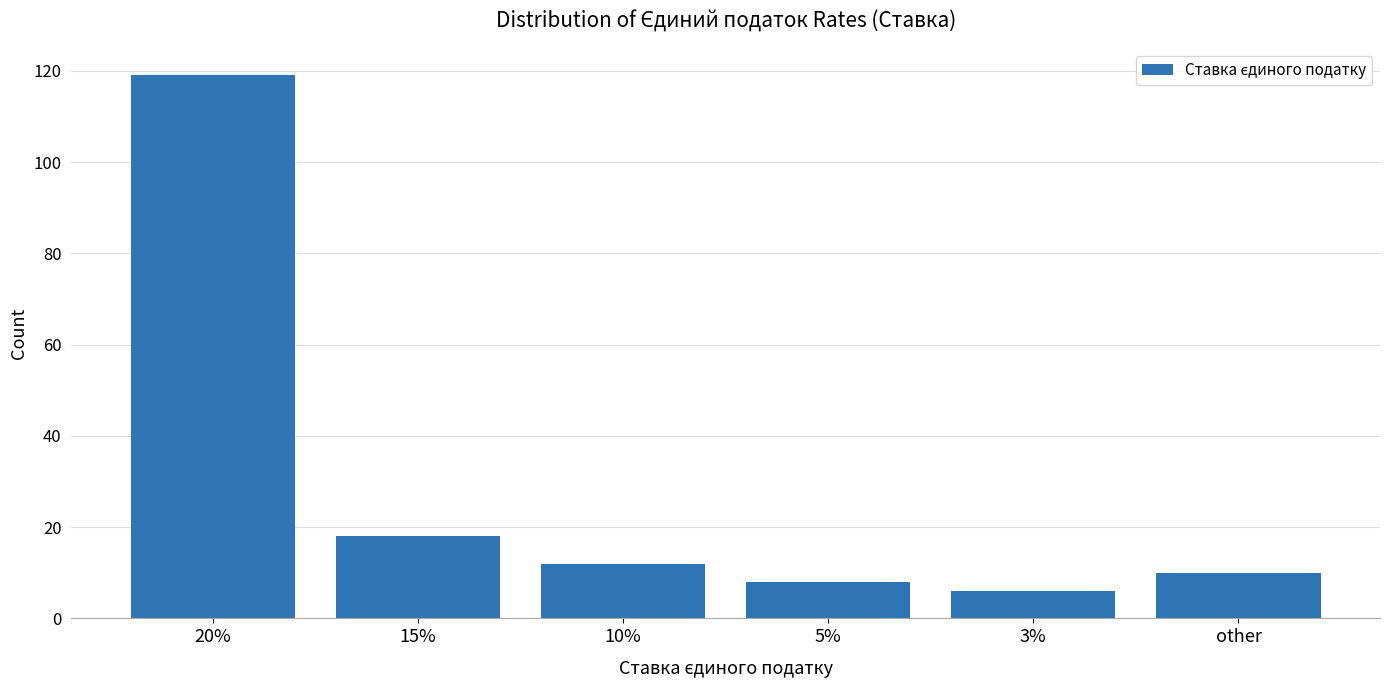

The value at 5% is 8. True or false?

True